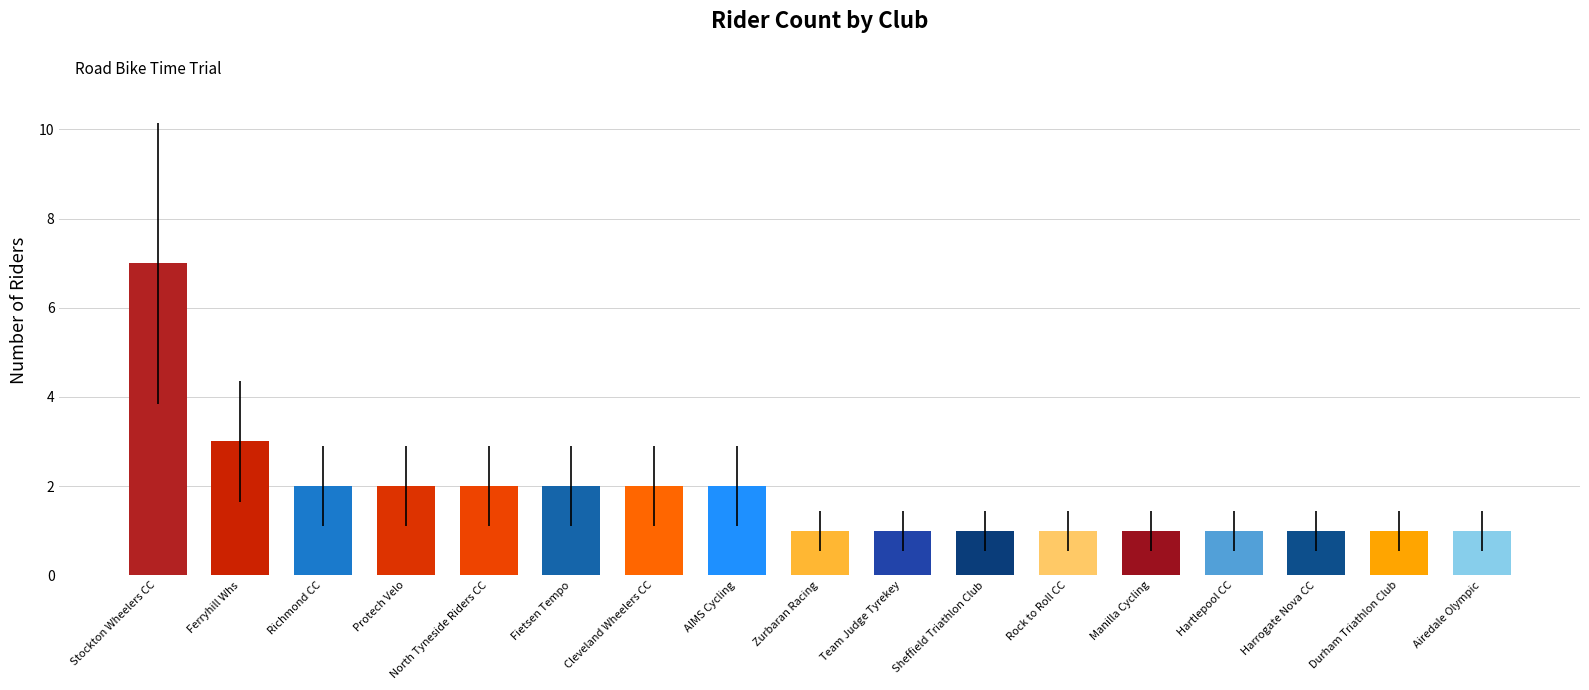

What position from the right is Stockton Wheelers CC?

17